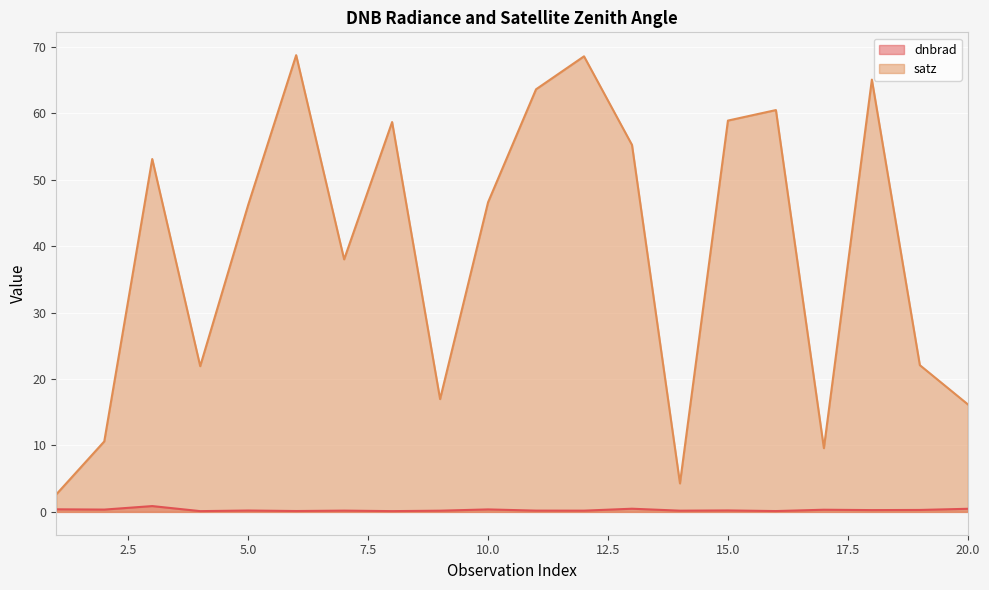

How many values in the satz series are below 46?

9